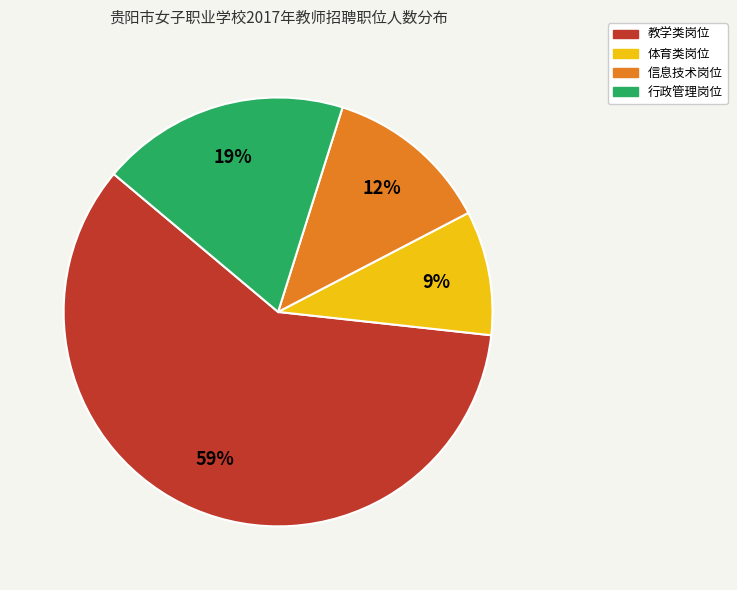

Does any single category account for the majority?

Yes